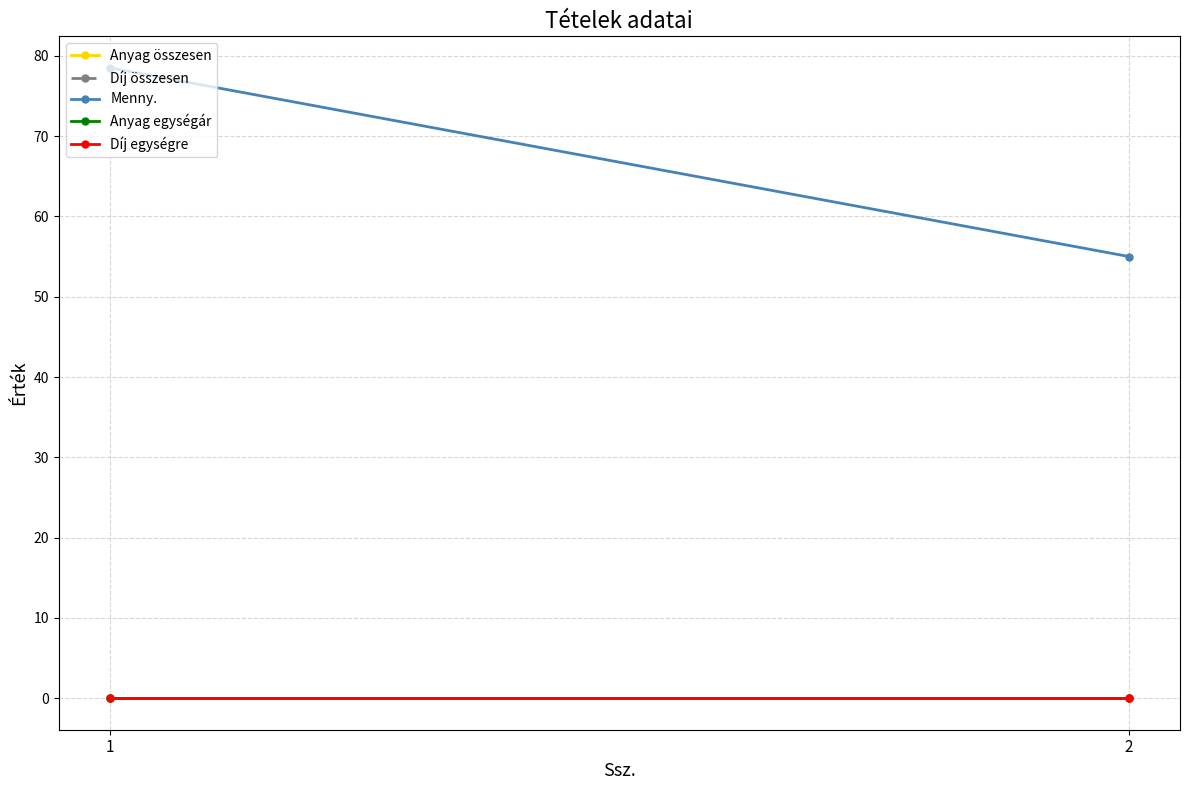

Rank the series by their maximum value, from highest to lowest.

Menny., Anyag összesen, Díj összesen, Anyag egységár, Díj egységre